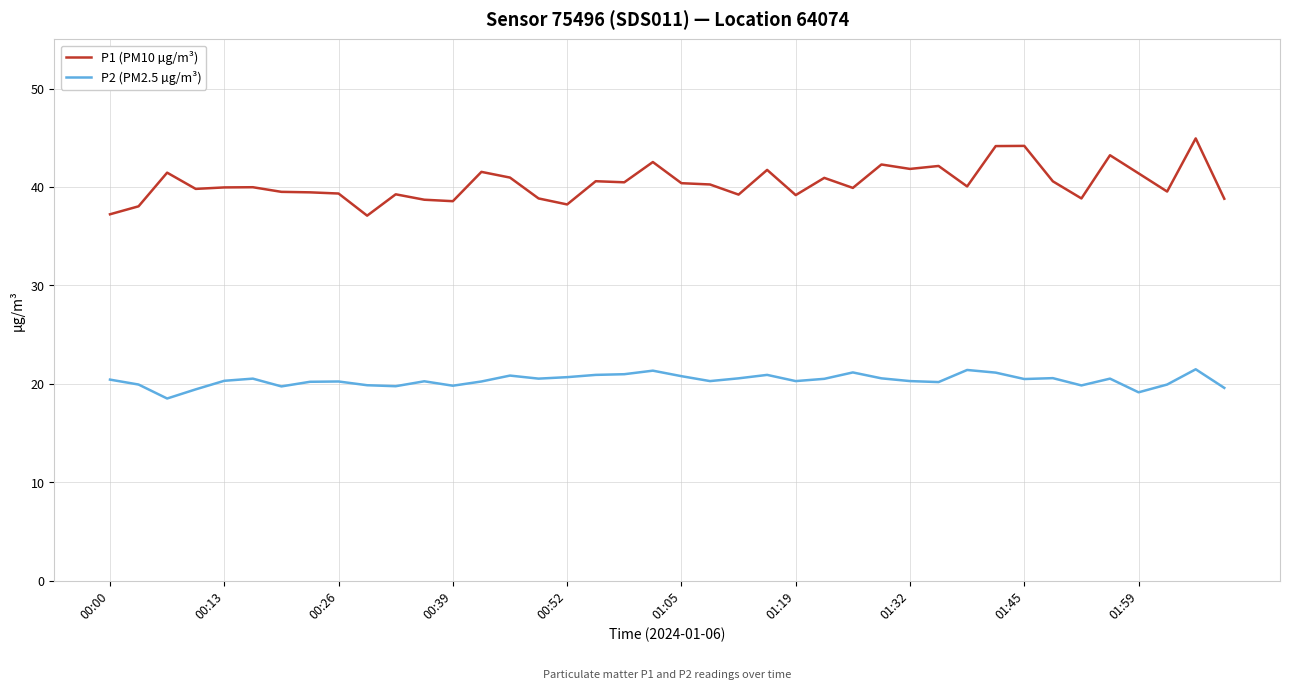

Which series has the largest total across all categories?

P1 (PM10 µg/m³)